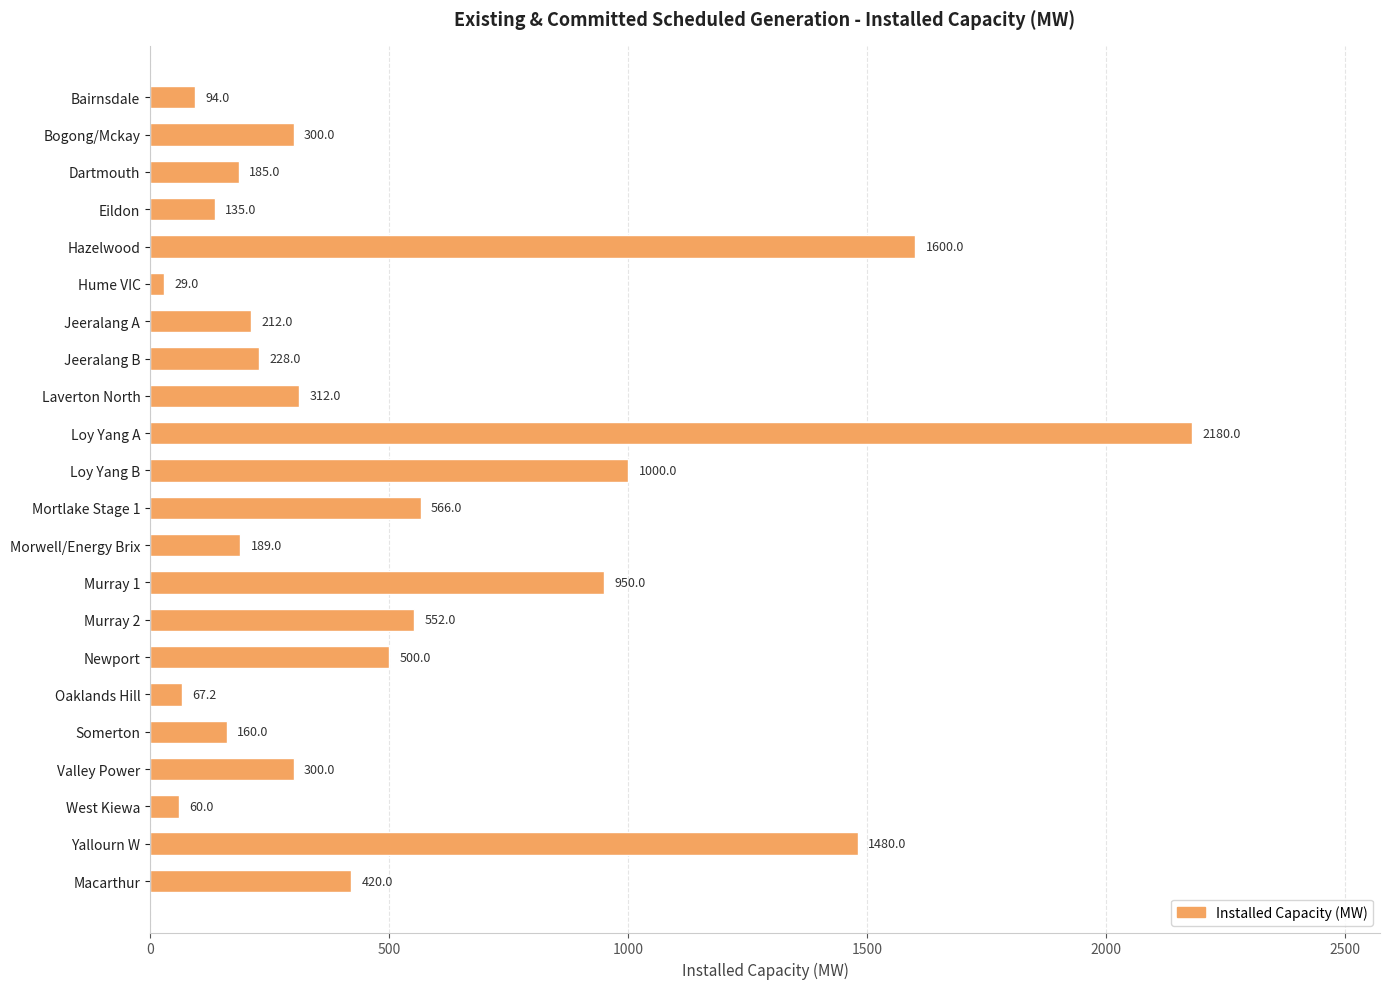

What is the ratio of the value at West Kiewa to the value at Jeeralang B?

0.3